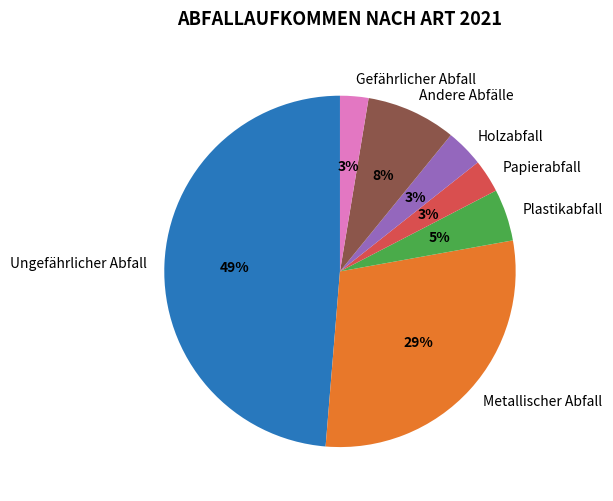

To the nearest percent, what is the average slice percentage?

14%